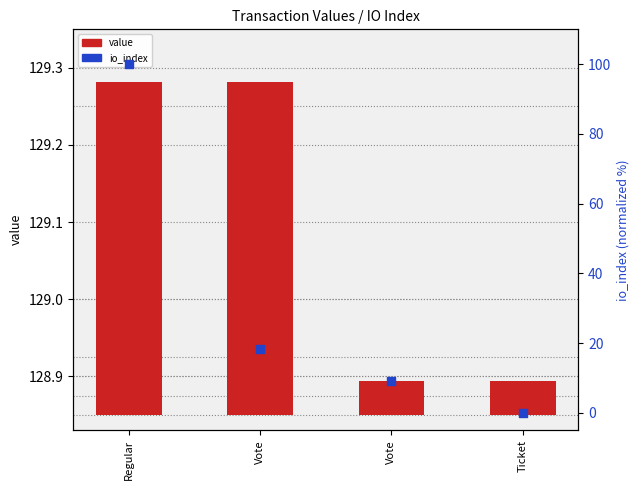

At which category is the sum across all series the highest?

Regular